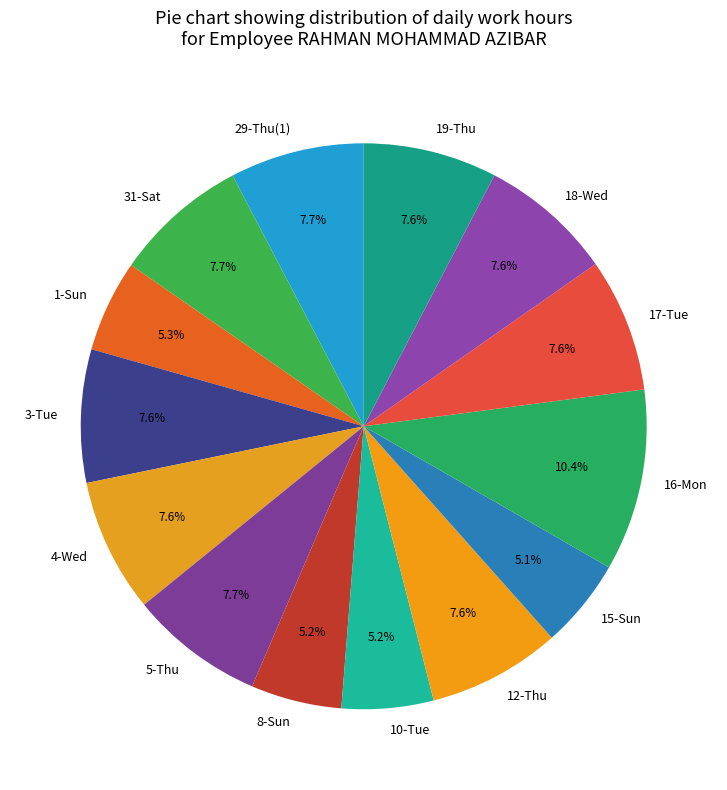

Does 31-Sat represent more than half of the total?

No